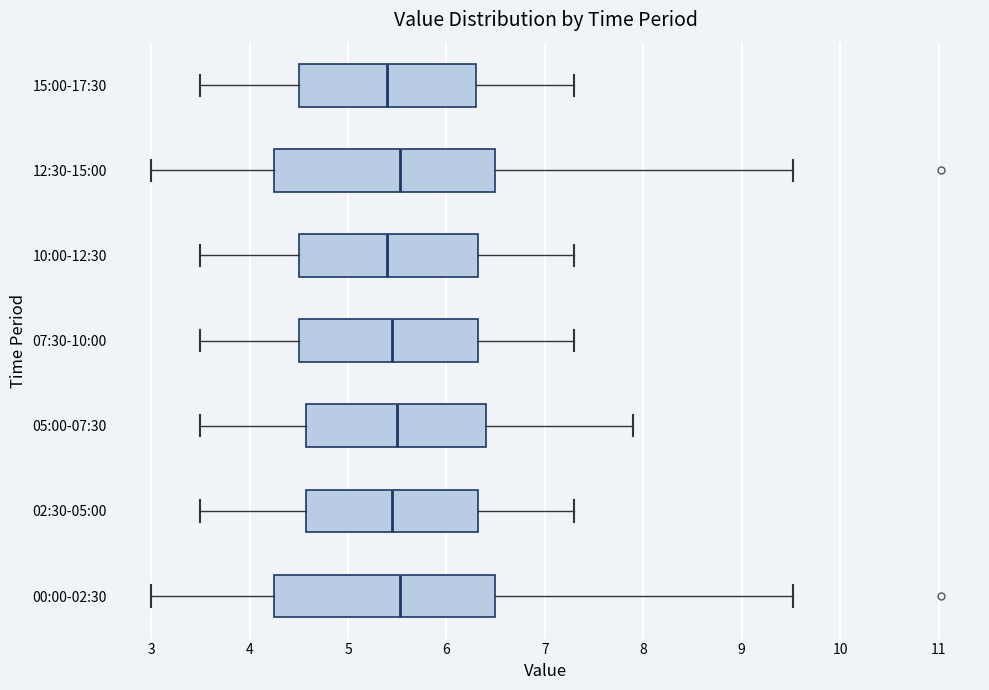

Where is the left edge of the box for 00:00-02:30 on the x-axis? The values are not printed on the chart, so give them approximately, as read against the axis.

4.3